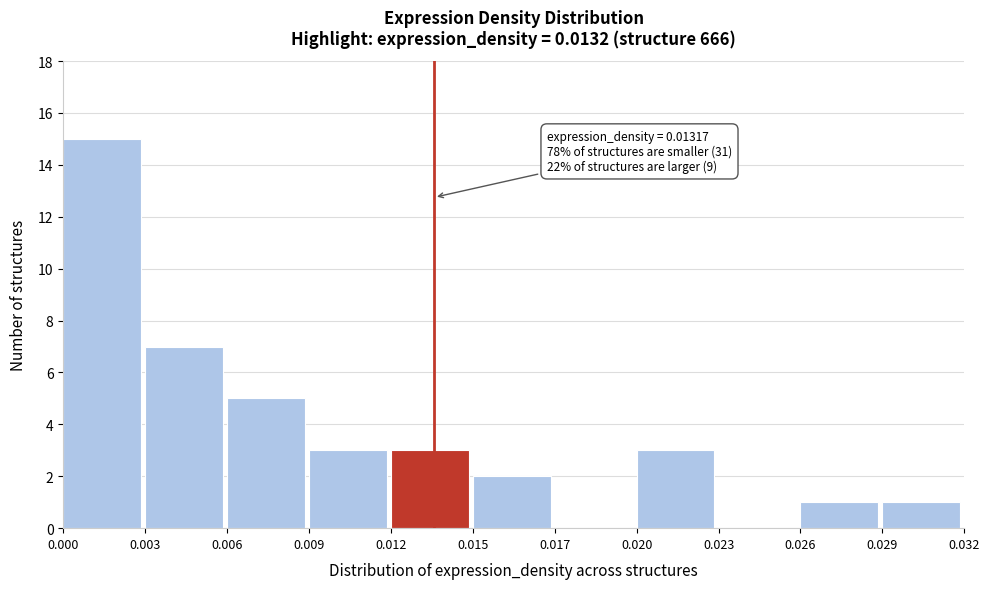

Reading left to right, transcribe all the data shown in this chart.

0.000=15	0.003=7	0.006=5	0.009=3	0.012=3	0.015=2	0.017=0	0.020=3	0.023=0	0.026=1	0.029=1